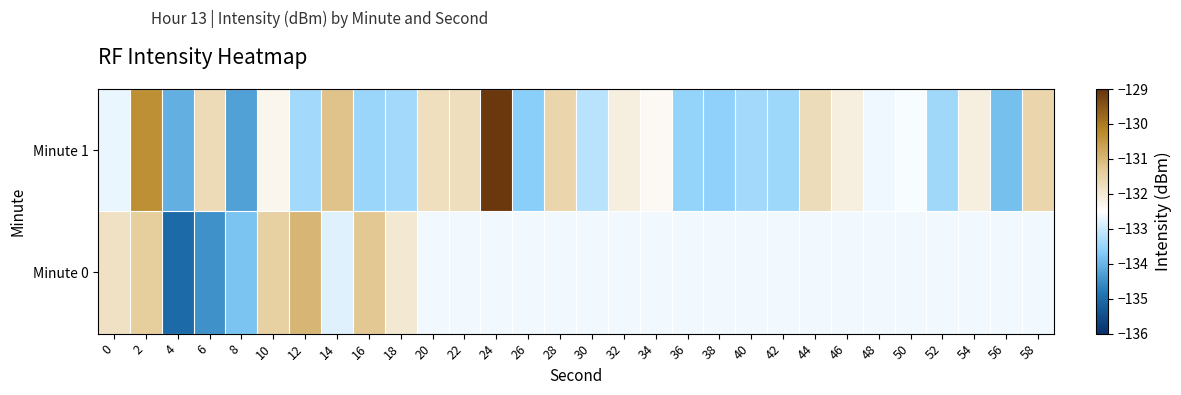

Which category has the lowest value across all series?

4